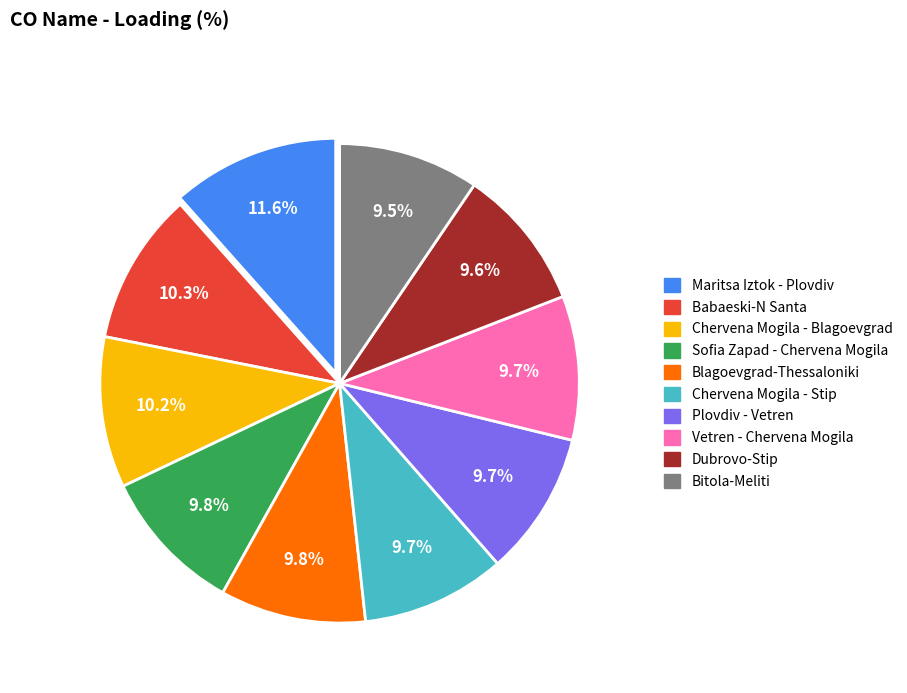

Does any single category account for the majority?

No